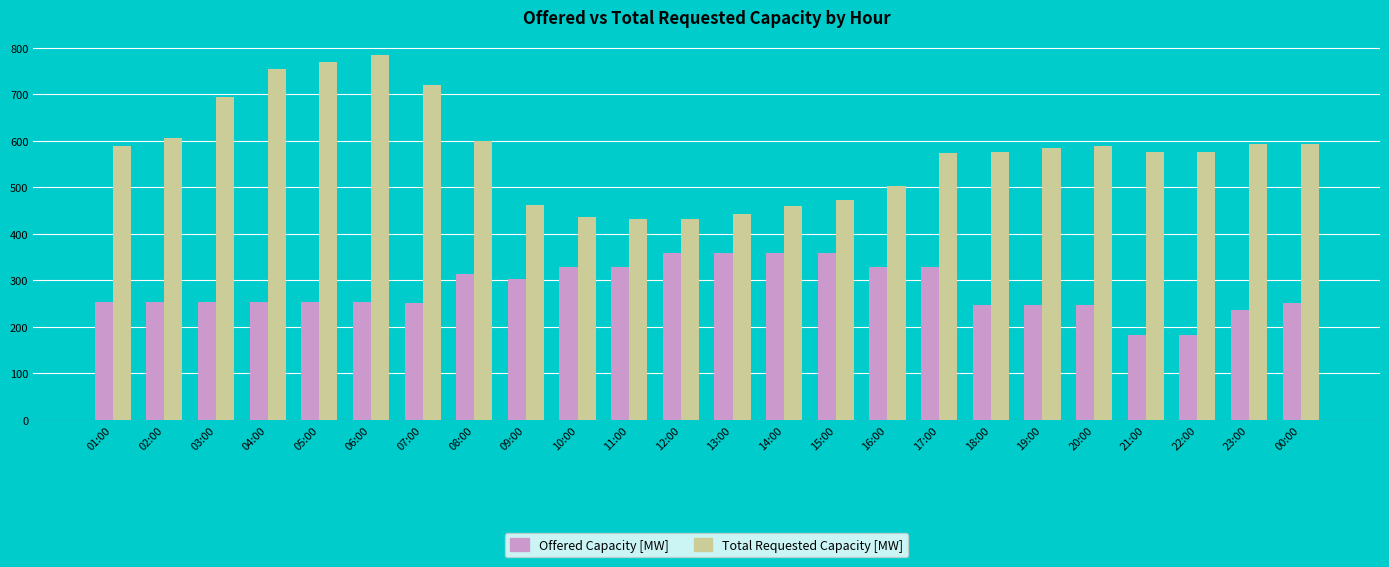

Is it true that Offered Capacity [MW] equals 253 at 03:00?

True